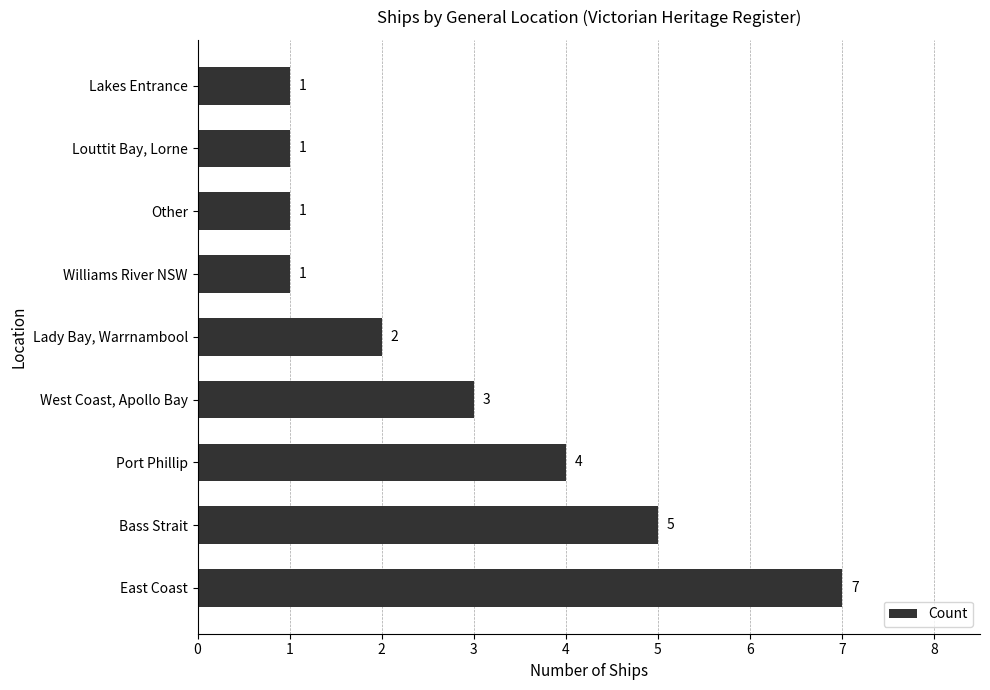

Are the bars grouped side by side (vs. stacked)?

No